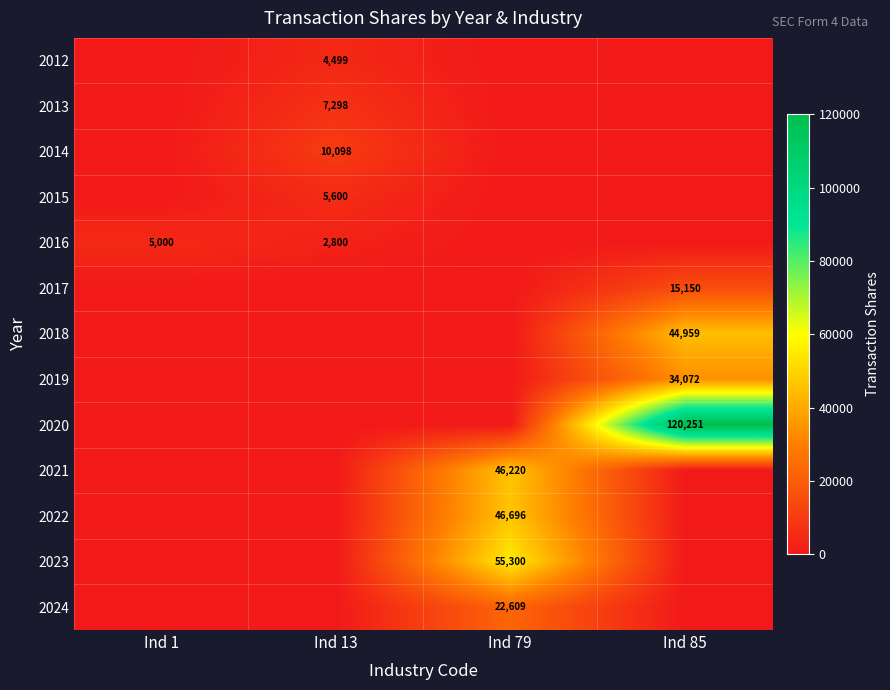

True or false: 2024 has a value of 22609 at Ind 79.

True